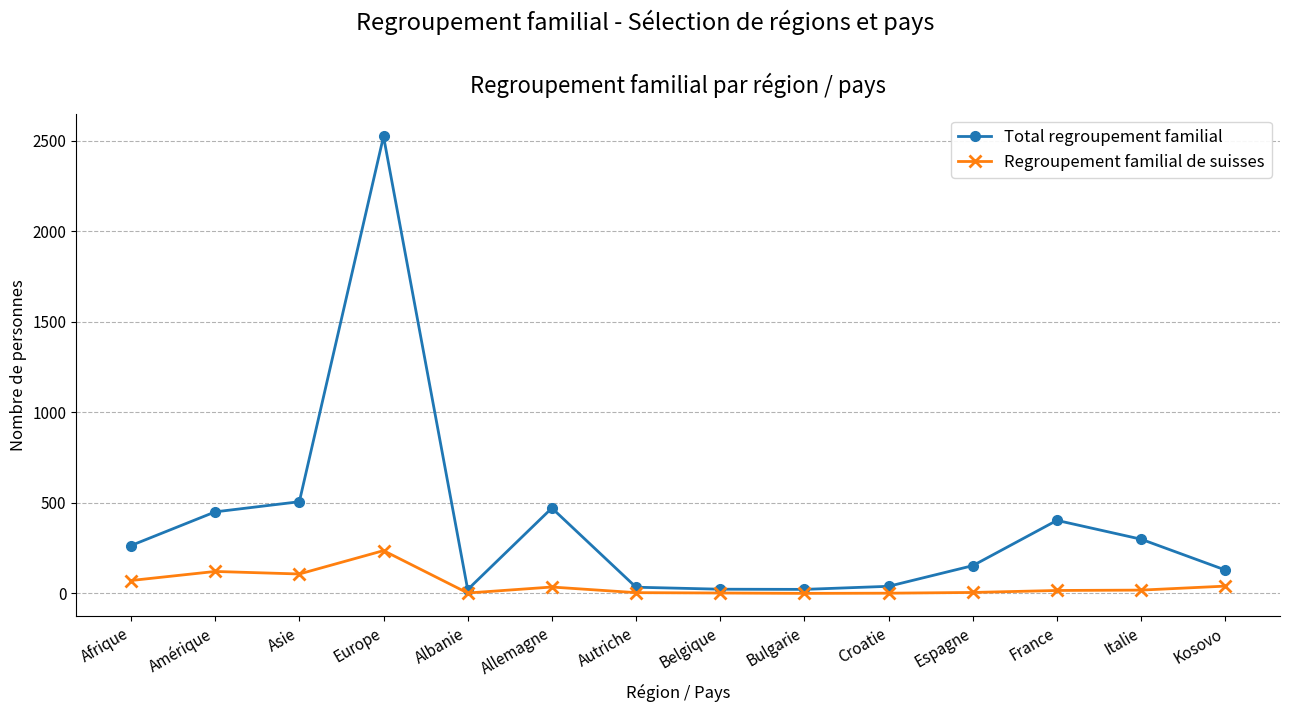

What are all the series names shown in the legend?

Total regroupement familial, Regroupement familial de suisses